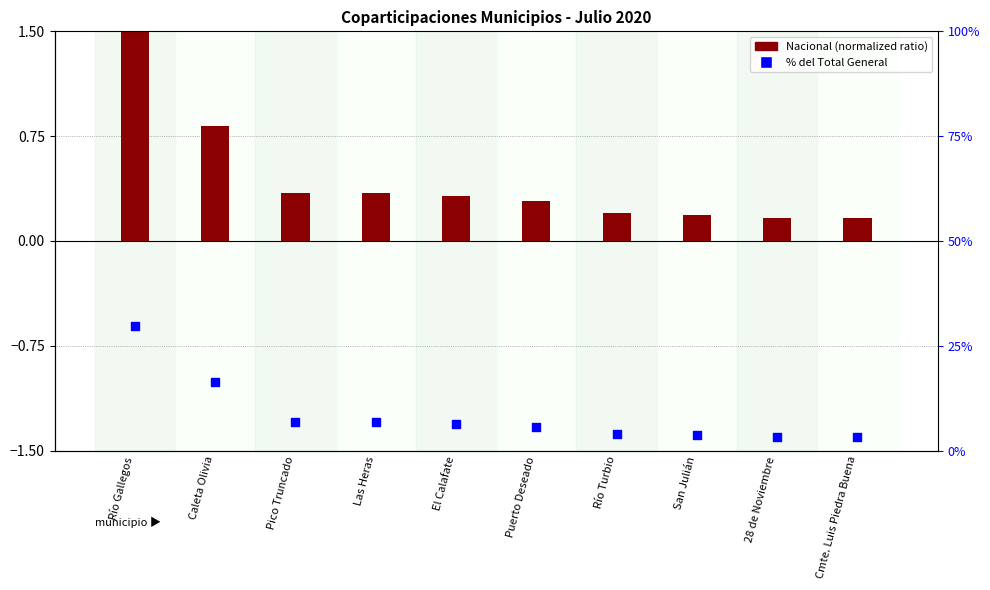

At how many categories does at least one series exceed 1?

10